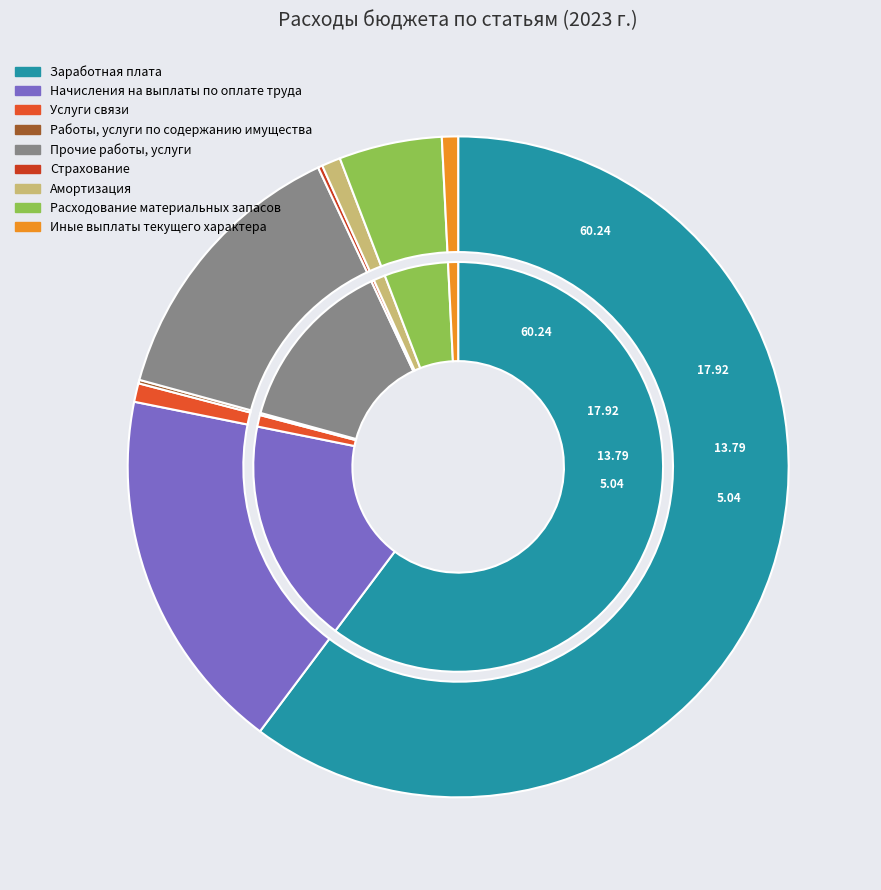

The Расходование материальных запасов slice represents 13% of the pie. True or false?

False